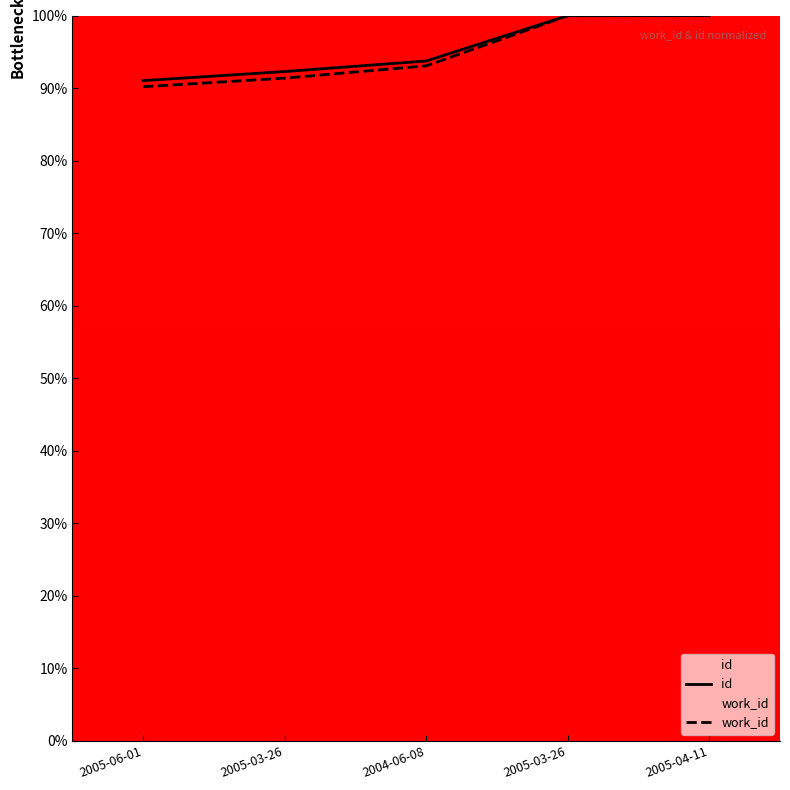

List the labels in order of id value, largest first.

2005-04-11, 2005-03-26, 2004-06-08, 2005-03-26, 2005-06-01